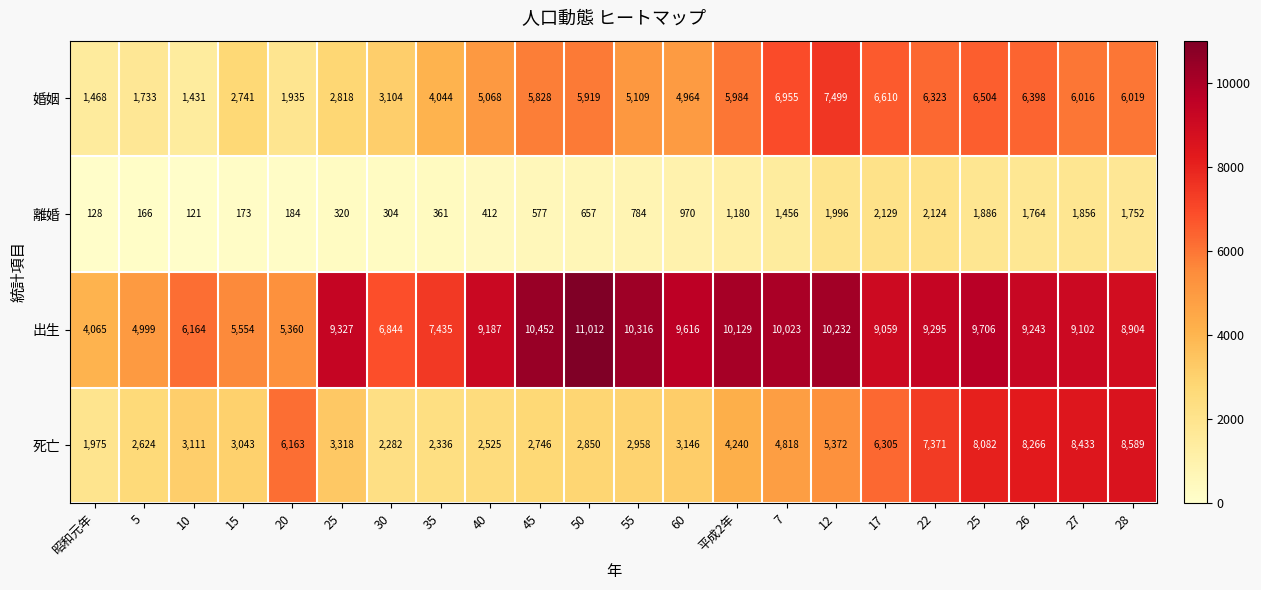

At 30, list the series in order from smallest to largest.

離婚, 死亡, 婚姻, 出生